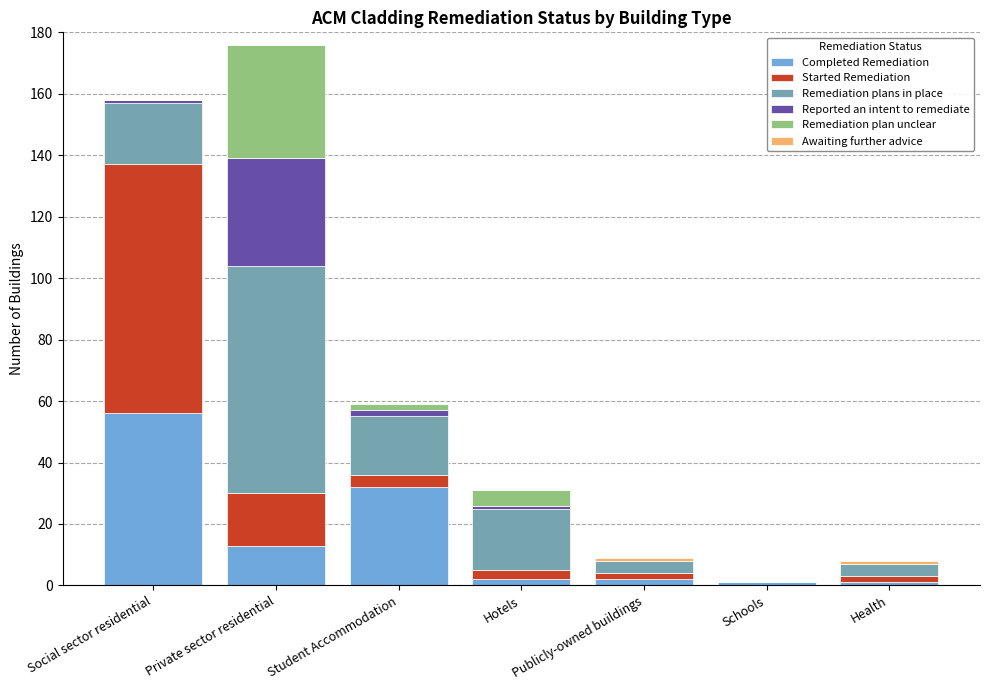

At which label does Completed Remediation reach its peak?

Social sector residential